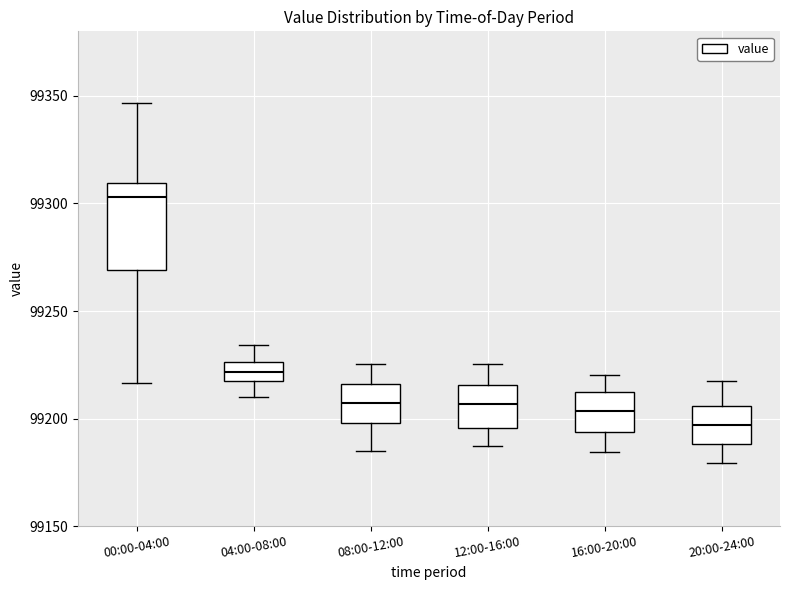

Which box's median line is the highest?

00:00-04:00